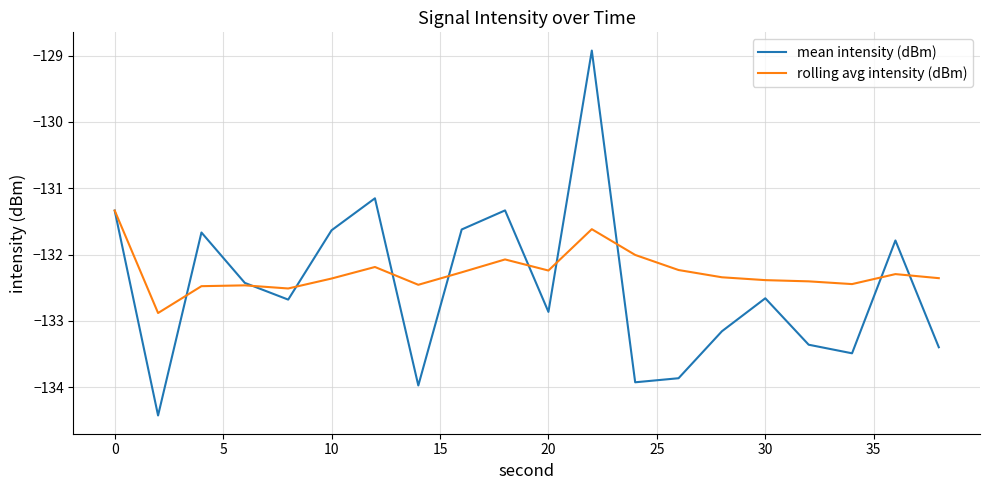

List the series in order of their peak value, lowest first.

rolling avg intensity (dBm), mean intensity (dBm)